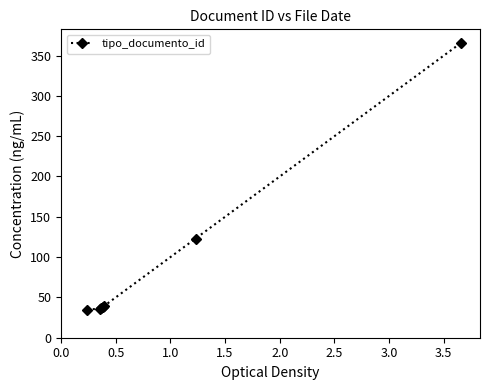

What is the smallest value displayed?

35